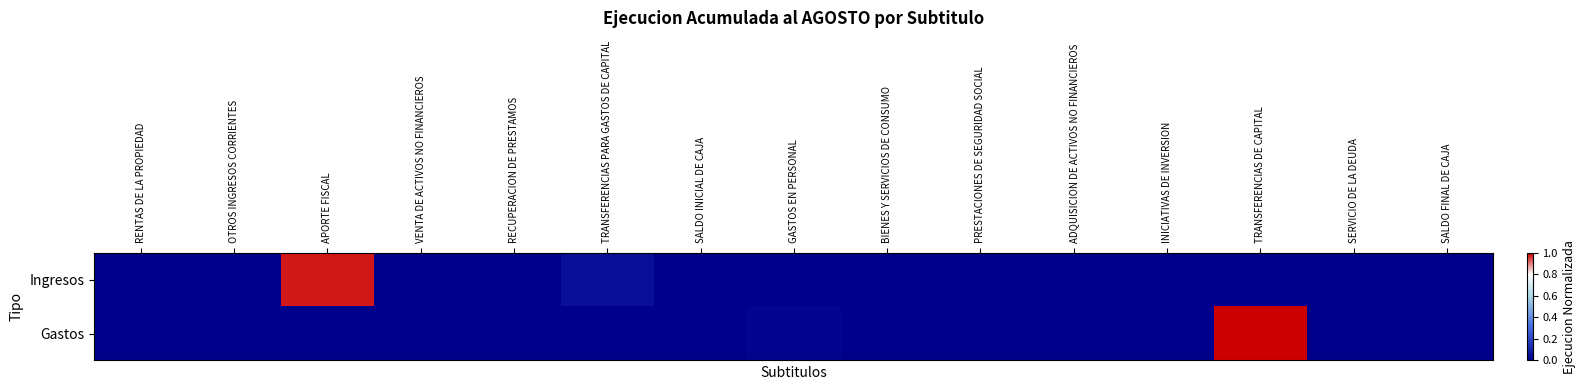

Reading left to right, extract all data points from this chart.

Ingresos: RENTAS DE LA PROPIEDAD=0.0	OTROS INGRESOS CORRIENTES=0.0	APORTE FISCAL=1.0	VENTA DE ACTIVOS NO FINANCIEROS=0.0	RECUPERACION DE PRESTAMOS=0.0	TRANSFERENCIAS PARA GASTOS DE CAPITAL=0.0	SALDO INICIAL DE CAJA=0.0	GASTOS EN PERSONAL=0.0	BIENES Y SERVICIOS DE CONSUMO=0.0	PRESTACIONES DE SEGURIDAD SOCIAL=0.0	ADQUISICION DE ACTIVOS NO FINANCIEROS=0.0	INICIATIVAS DE INVERSION=0.0	TRANSFERENCIAS DE CAPITAL=0.0	SERVICIO DE LA DEUDA=0.0	SALDO FINAL DE CAJA=0.0
Gastos: RENTAS DE LA PROPIEDAD=0.0	OTROS INGRESOS CORRIENTES=0.0	APORTE FISCAL=0.0	VENTA DE ACTIVOS NO FINANCIEROS=0.0	RECUPERACION DE PRESTAMOS=0.0	TRANSFERENCIAS PARA GASTOS DE CAPITAL=0.0	SALDO INICIAL DE CAJA=0.0	GASTOS EN PERSONAL=0.0	BIENES Y SERVICIOS DE CONSUMO=0.0	PRESTACIONES DE SEGURIDAD SOCIAL=0.0	ADQUISICION DE ACTIVOS NO FINANCIEROS=0.0	INICIATIVAS DE INVERSION=0.0	TRANSFERENCIAS DE CAPITAL=1.0	SERVICIO DE LA DEUDA=0.0	SALDO FINAL DE CAJA=0.0